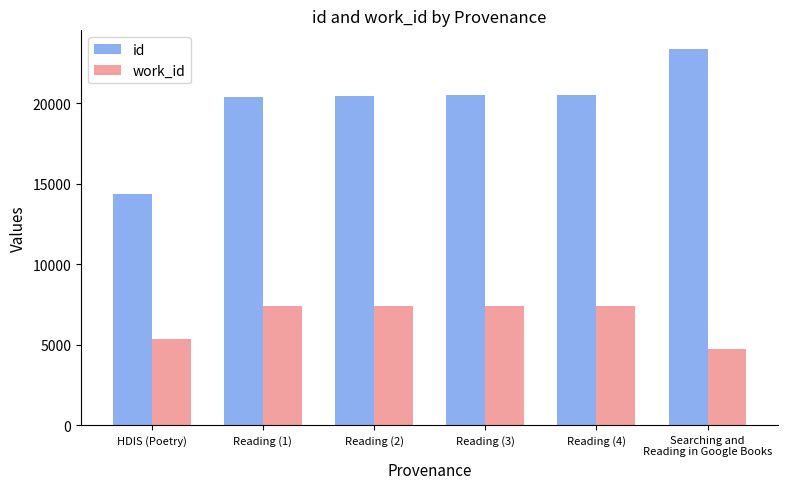

What is the sum of the id values at Reading (2) and Searching and
Reading in Google Books?

43857